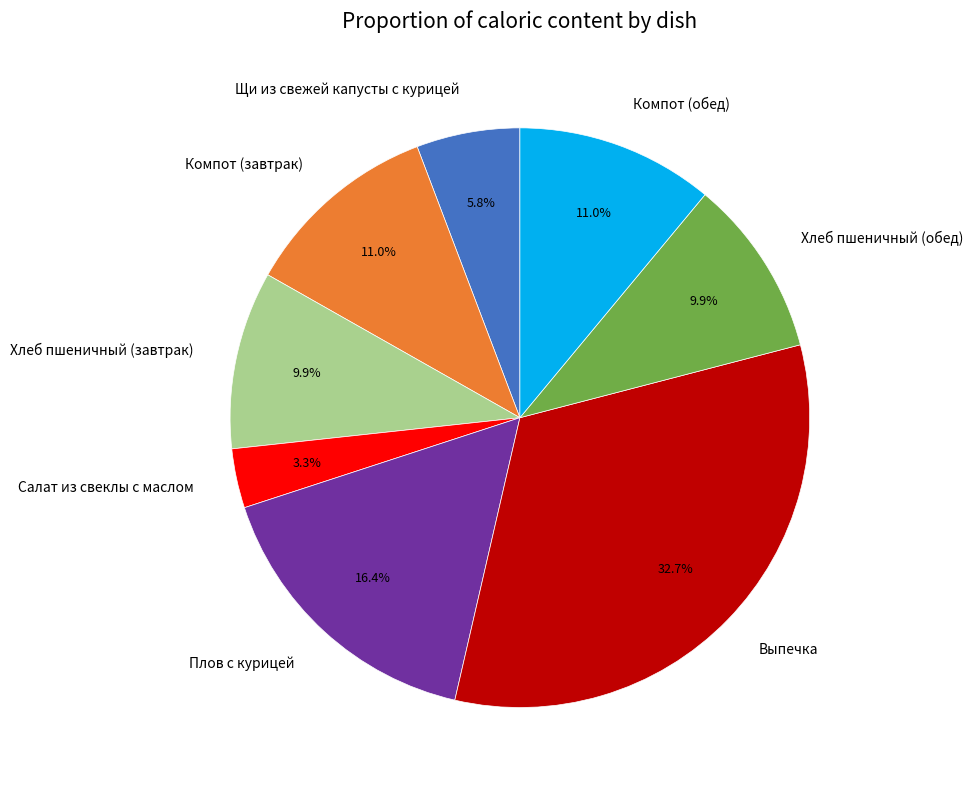

To the nearest percent, what is the difference between the largest and smallest slice percentages?

29%